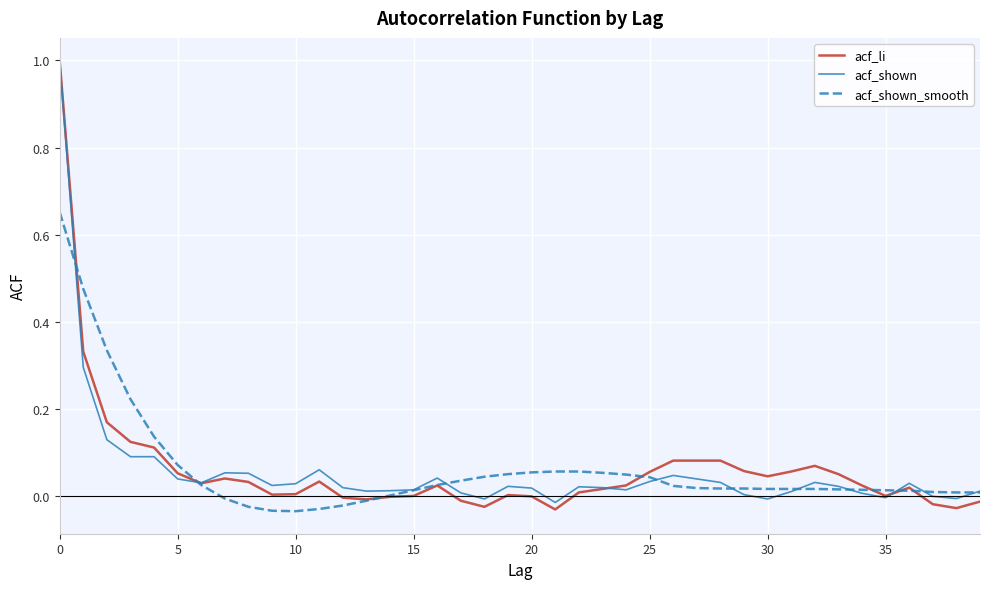

Which series has the largest range (max minus min)?

acf_li